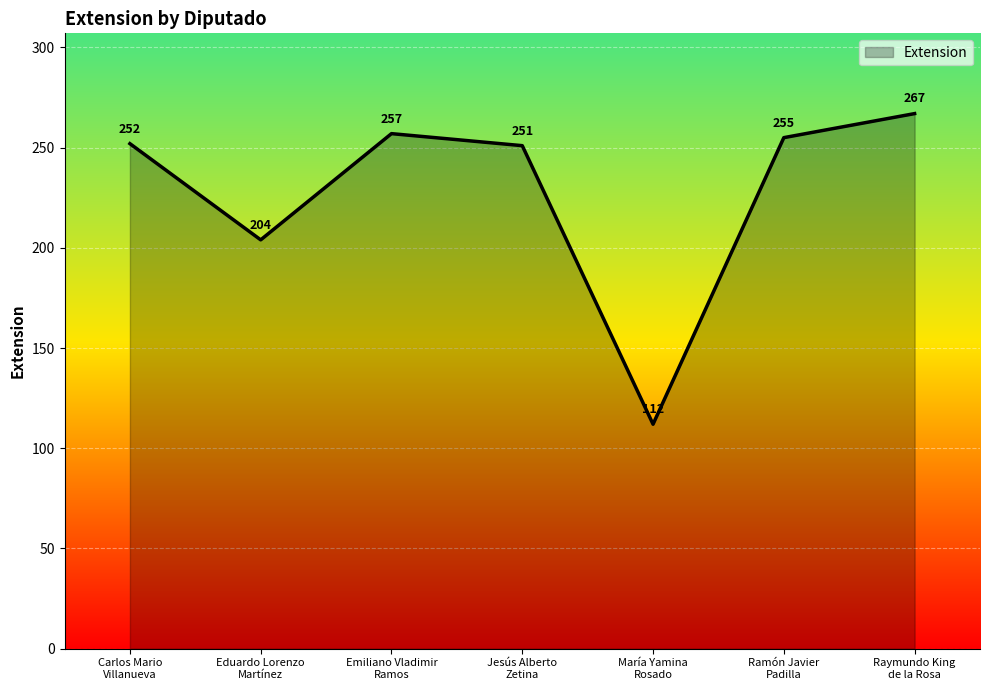

Reading left to right, extract all data points from this chart.

Carlos Mario
Villanueva=252	Eduardo Lorenzo
Martínez=204	Emiliano Vladimir
Ramos=257	Jesús Alberto
Zetina=251	María Yamina
Rosado=112	Ramón Javier
Padilla=255	Raymundo King
de la Rosa=267